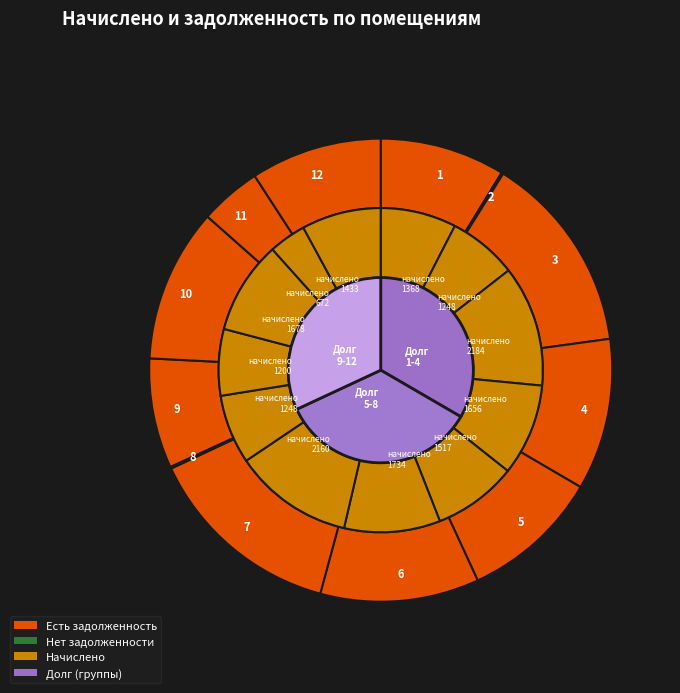

To the nearest percent, what is the average slice percentage?

8%